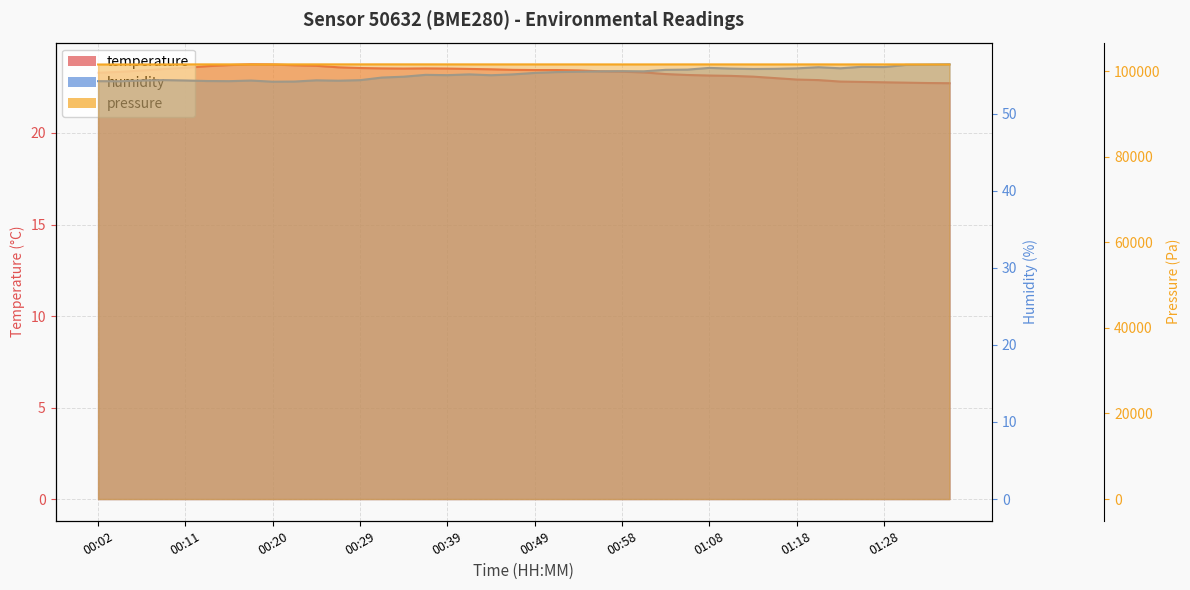

At how many categories does at least one series exceed 55?

23